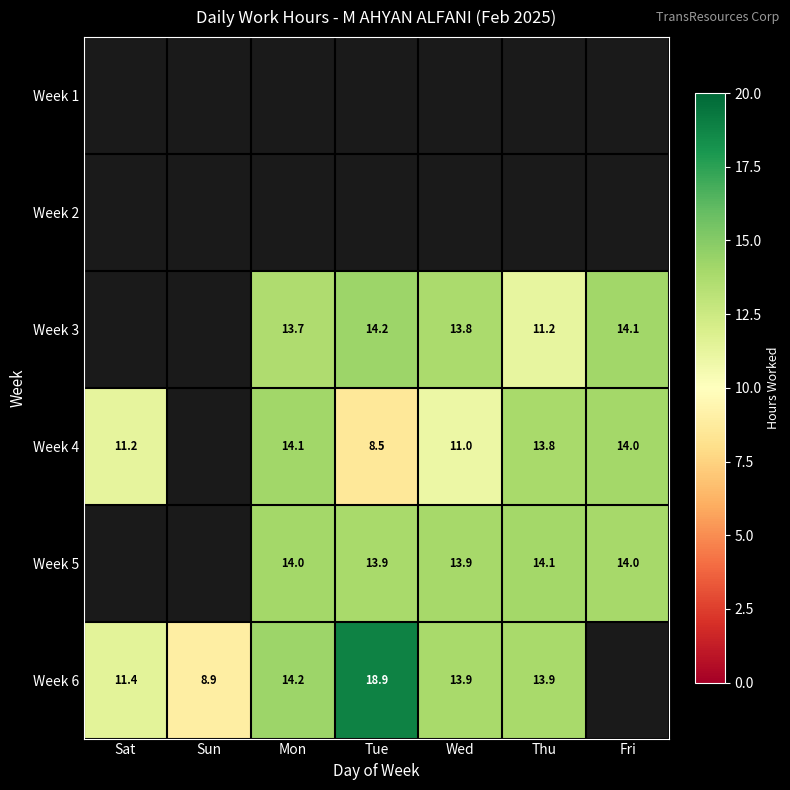

Is it true that Week 6 equals 14.8 at Sun?

False